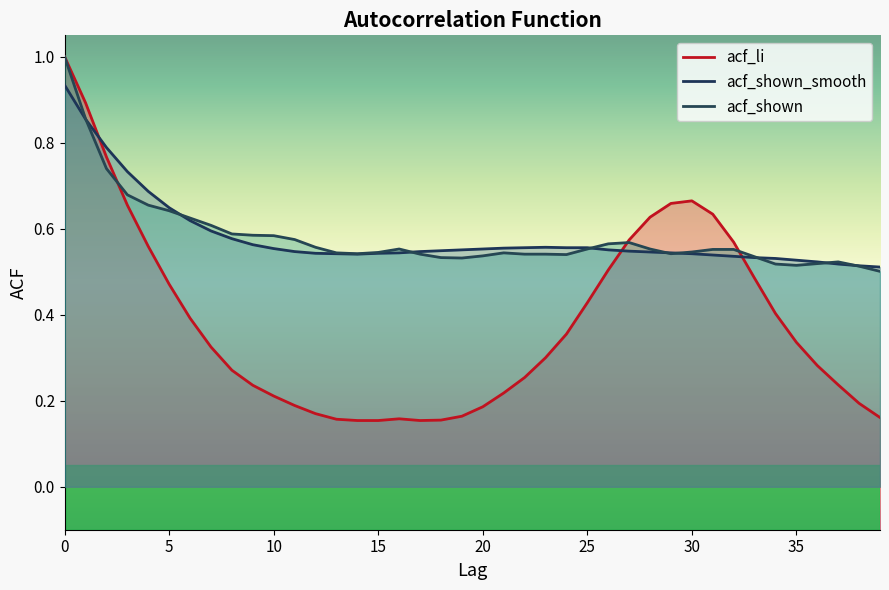

What is the value of the acf_li point at the 33rd from the left?

0.6